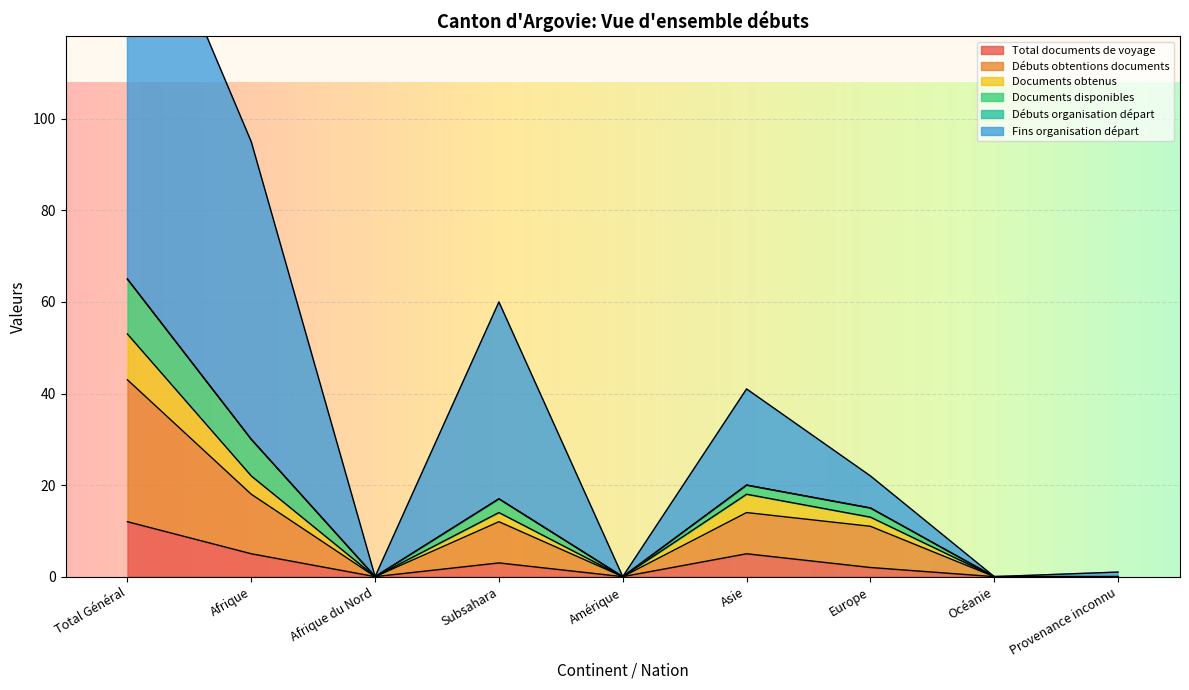

True or false: Documents disponibles and Total documents de voyage intersect in this chart.

False